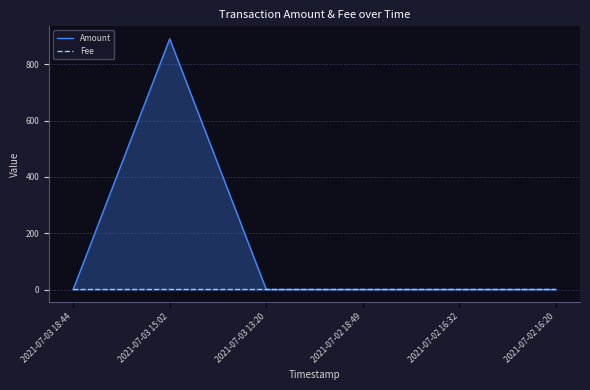

What position from the right is 2021-07-02 18:49?

3